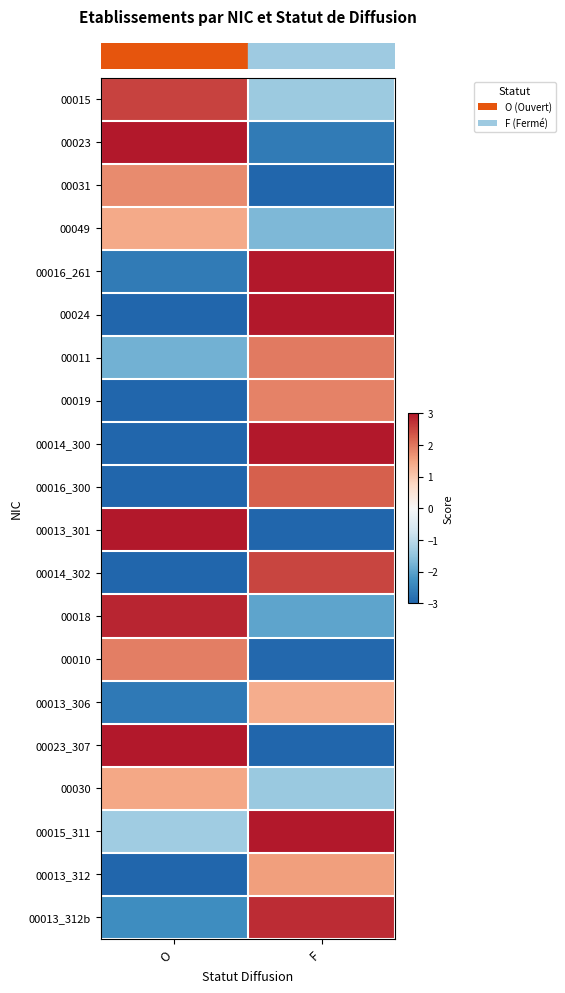

Which label corresponds to the largest value in the chart?

F